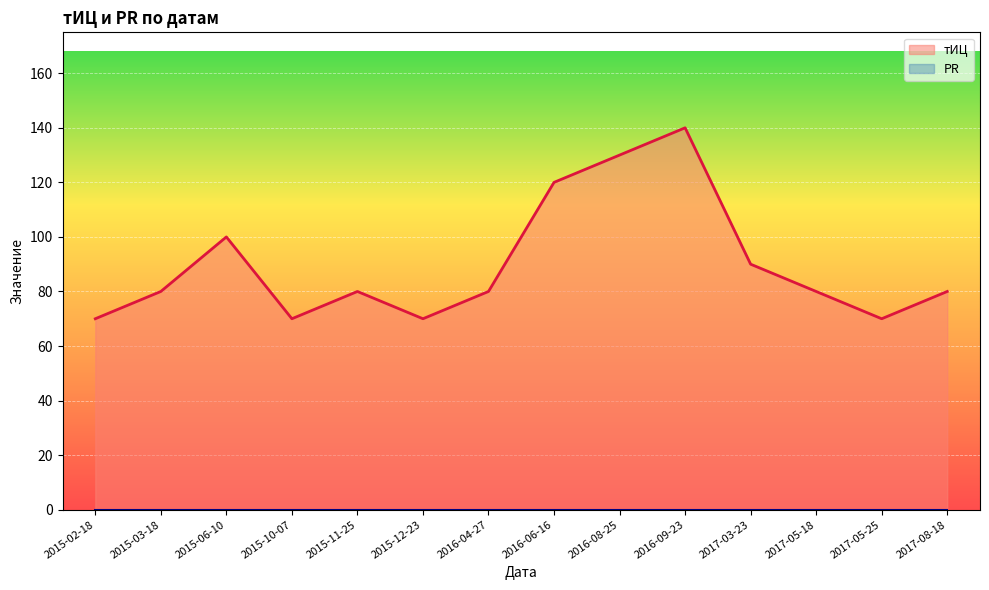

Which label corresponds to the largest value in the chart?

2016-09-23